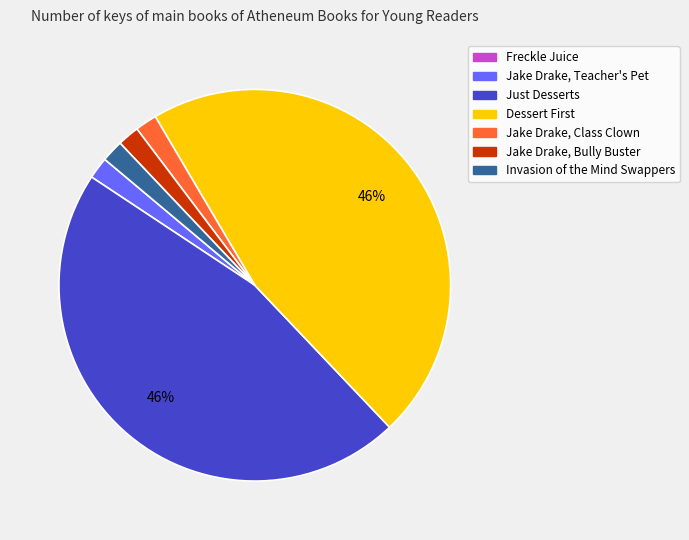

Is the sum of Jake Drake, Class Clown and Just Desserts greater than half?

No